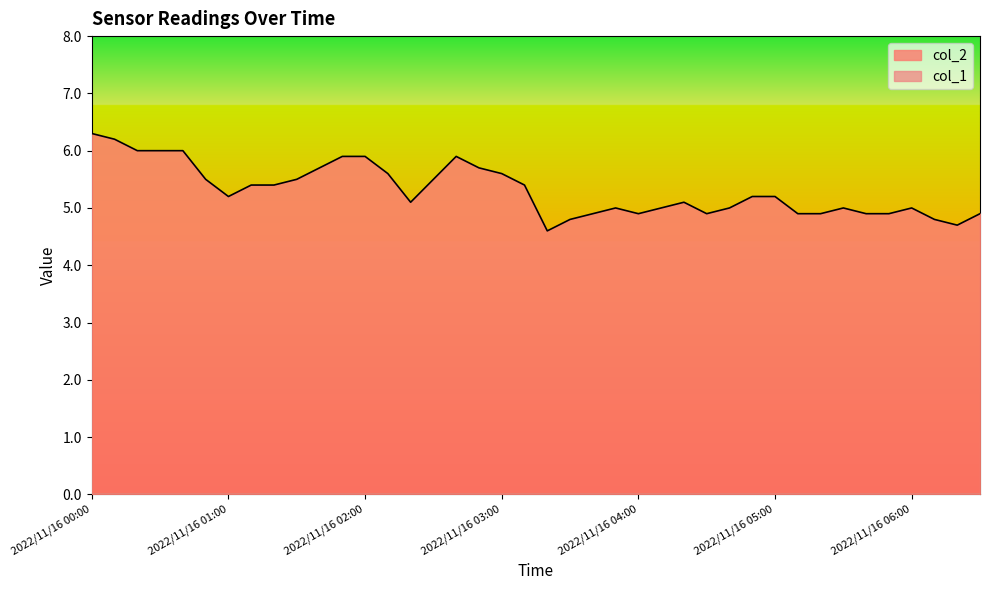

Which has a higher value, 2022/11/16 03:00 or 2022/11/16 01:30?

2022/11/16 03:00